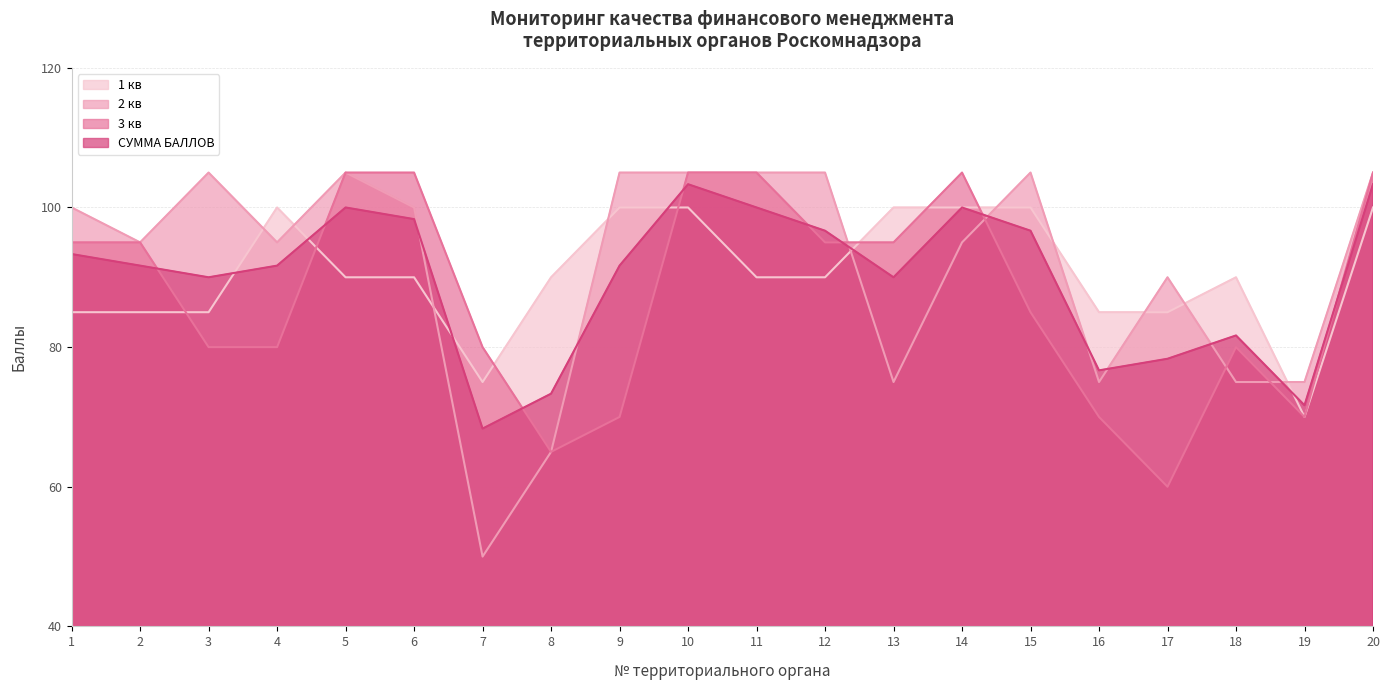

What is the sum of the 1 кв values at 1 and 19?

155.0